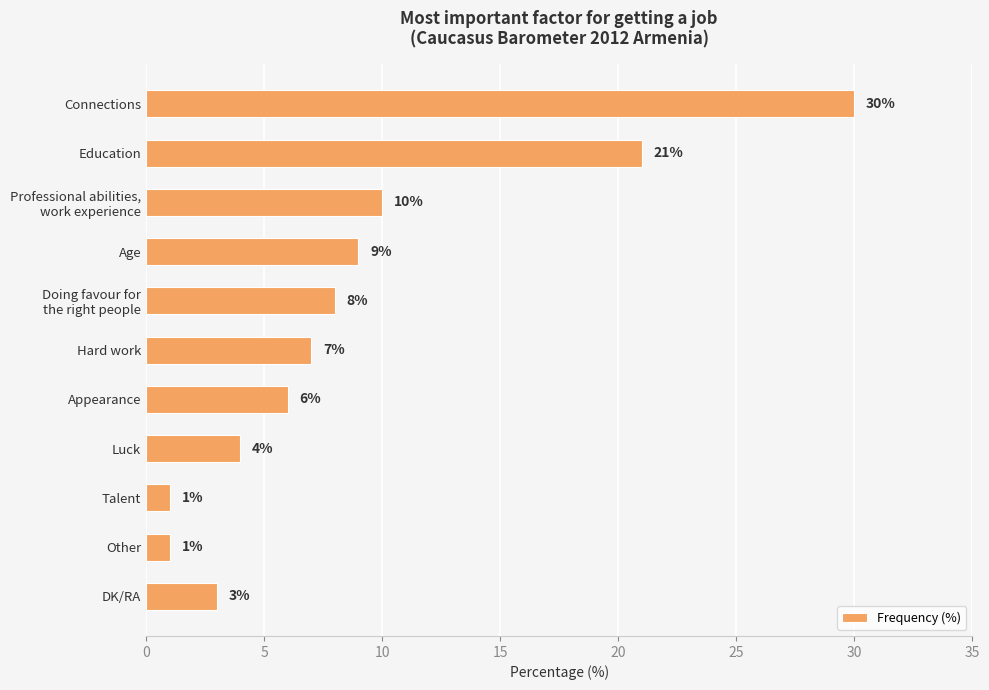

At which label is the value closest to 15?

Professional abilities,
work experience